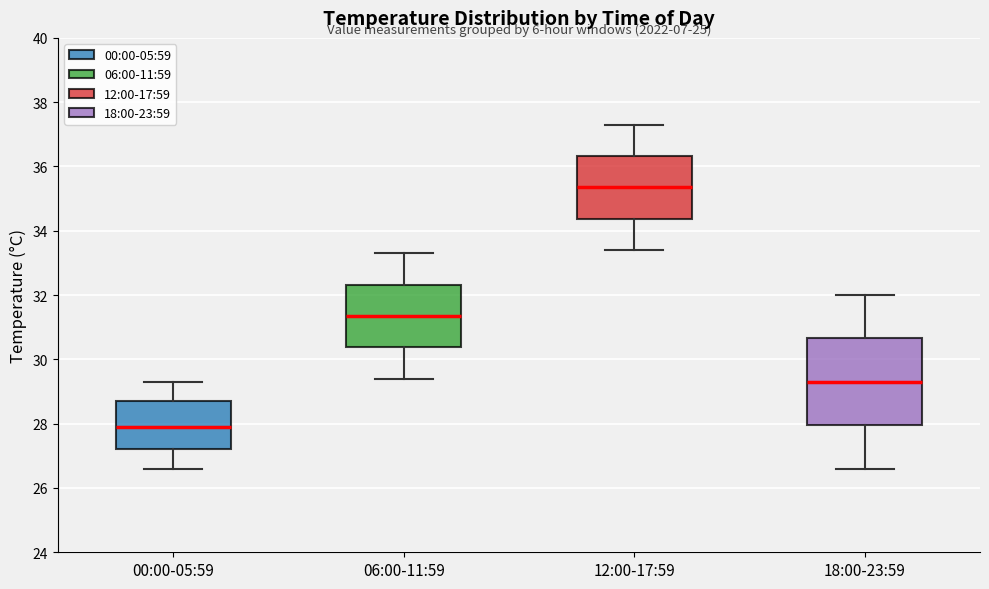

Reading left to right, transcribe this box plot: for each box, give where its median line is, the range the box spans, and where its two whiskers end, as read against the y-axis. The values are not printed on the chart, so give them approximately, as read against the axis.

00:00-05:59: median 28.0, box 27.2 to 28.8, whiskers 26.6 to 29.4
06:00-11:59: median 31.4, box 30.4 to 32.4, whiskers 29.4 to 33.4
12:00-17:59: median 35.4, box 34.4 to 36.4, whiskers 33.4 to 37.4
18:00-23:59: median 29.4, box 28.0 to 30.6, whiskers 26.6 to 32.0